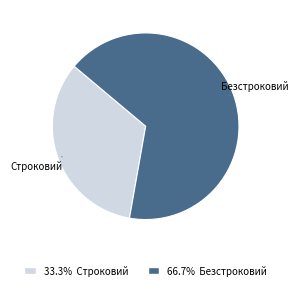

What is the ratio of the value at 66.7% Безстроковий to the value at 33.3% Строковий?

2.0